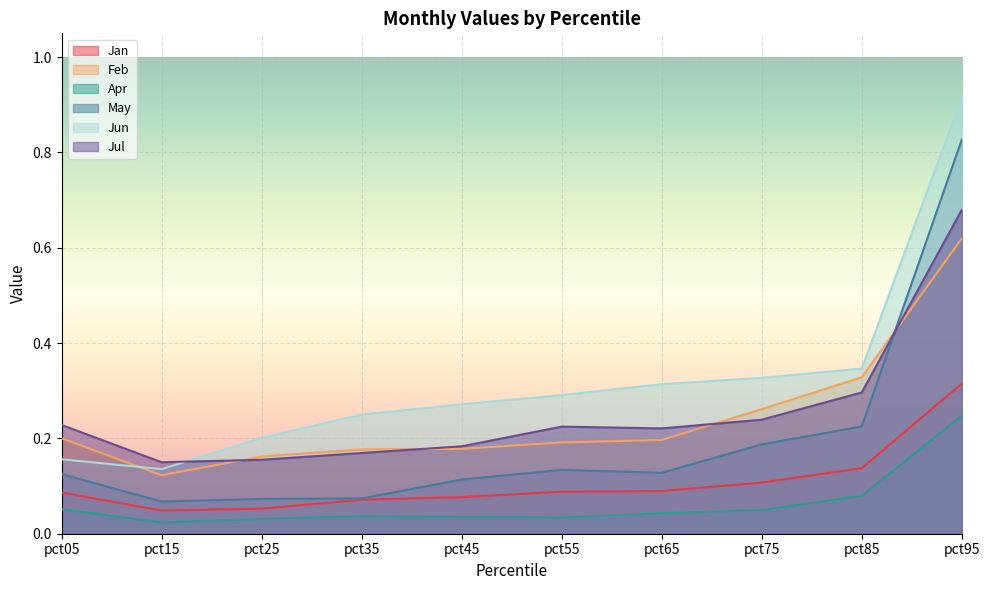

True or false: Jan and Jul cross at least once.

False